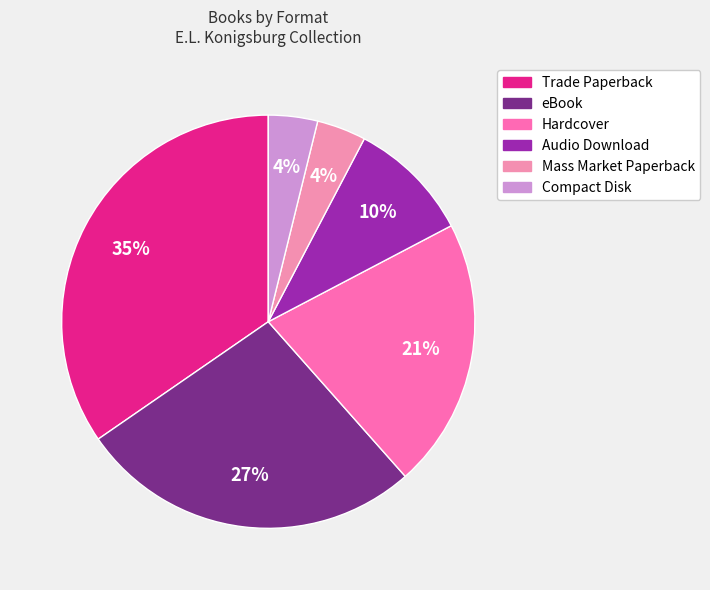

Count the number of slices in the pie.

6